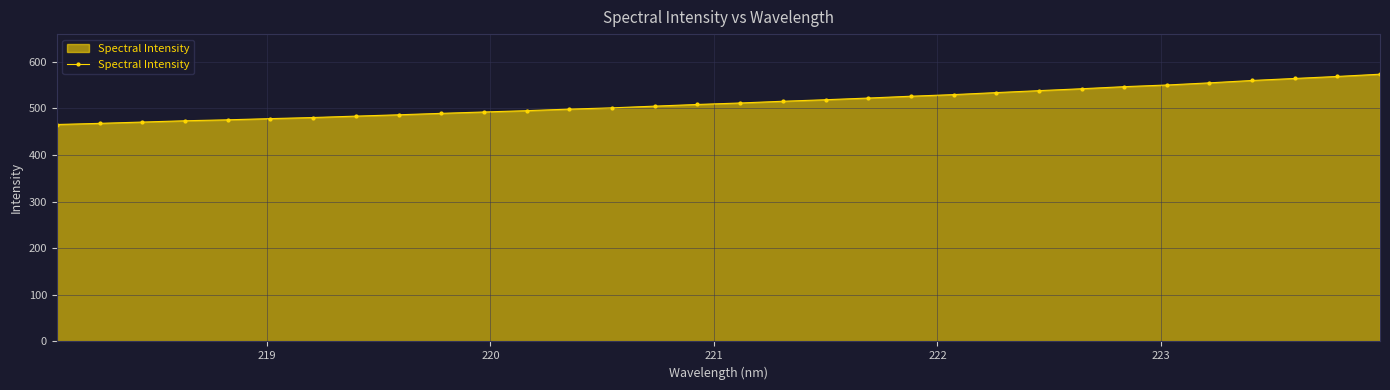

What is the value of the 30th point from the left?

563.9